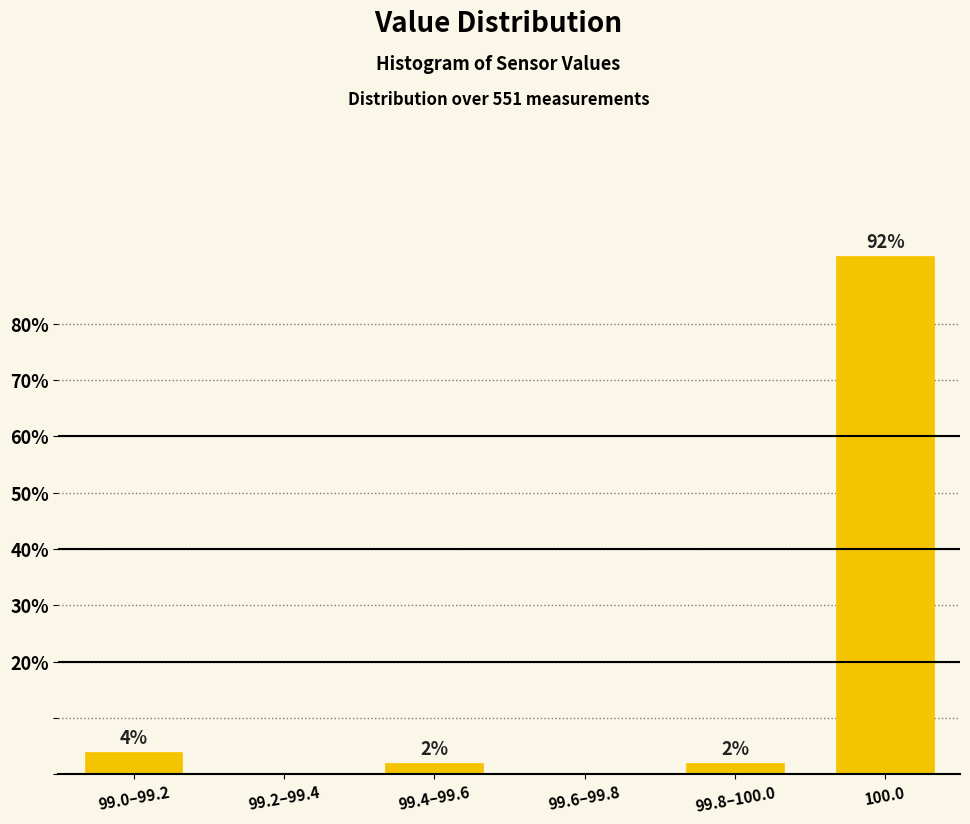

Reading left to right, list all the values displayed in this chart.

99.0–99.2=4	99.2–99.4=0	99.4–99.6=2	99.6–99.8=0	99.8–100.0=2	100.0=92